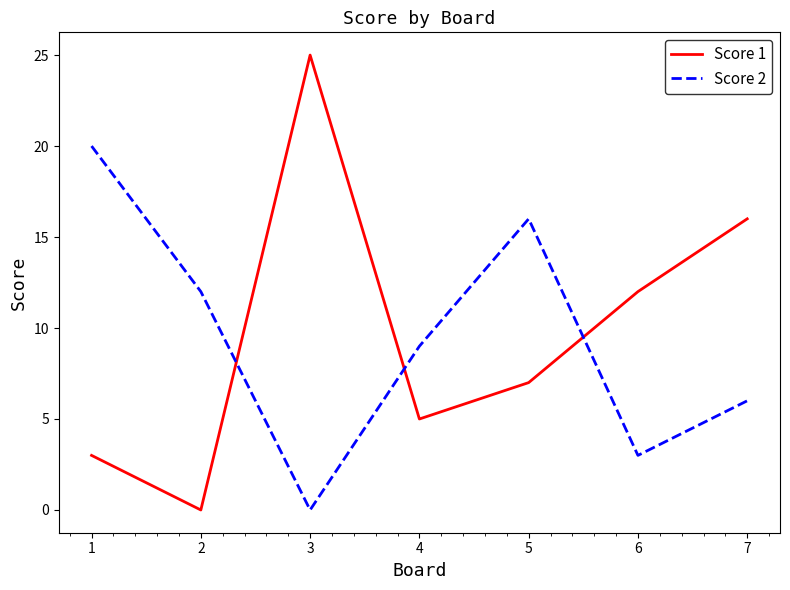

Rank the series by their average value, from highest to lowest.

Score 1, Score 2